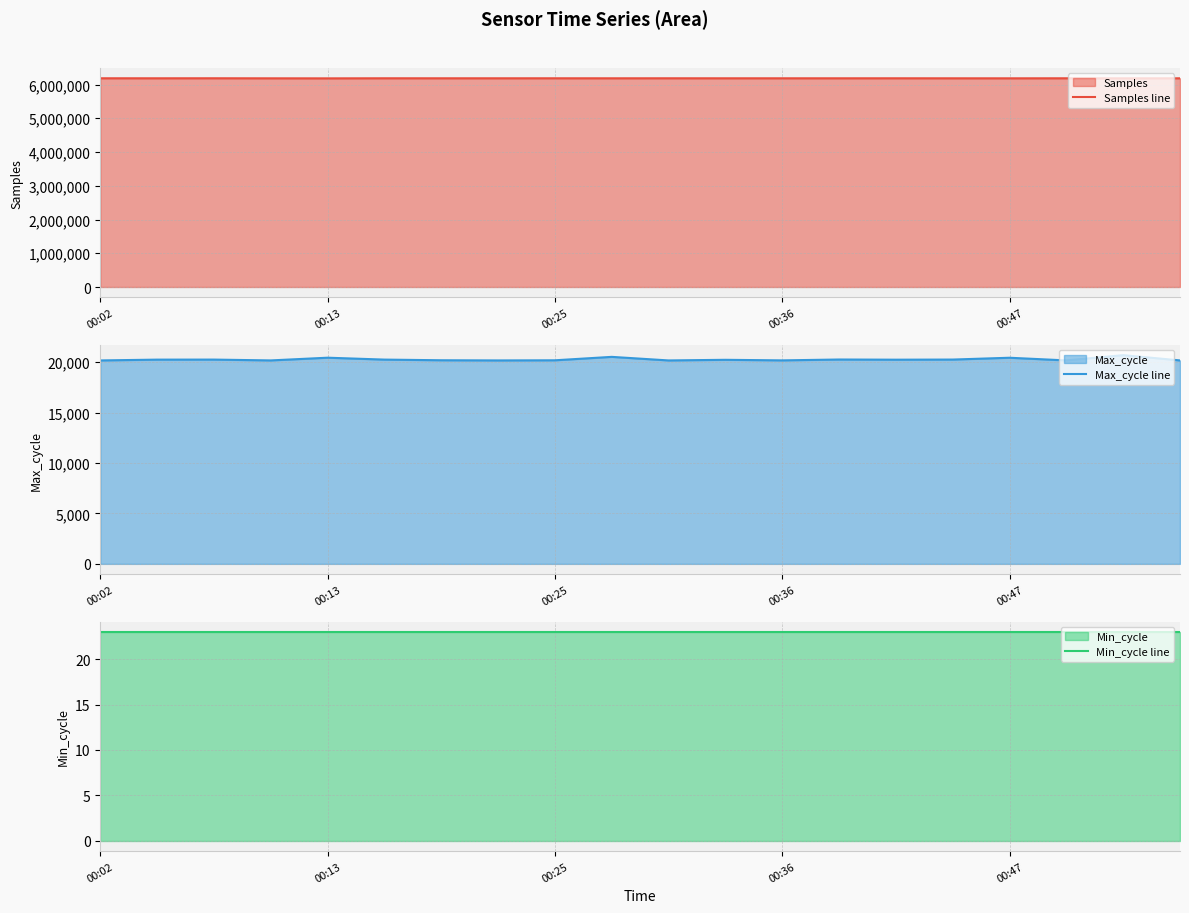

What is the difference between the maximum and second lowest values in the Max_cycle line series?

525